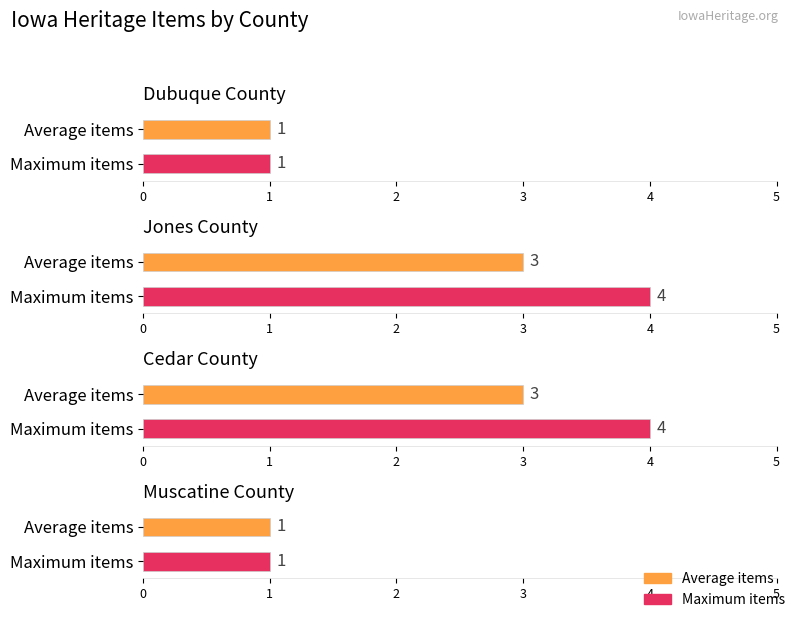

True or false: public has a value of 2 at Jones County.

False